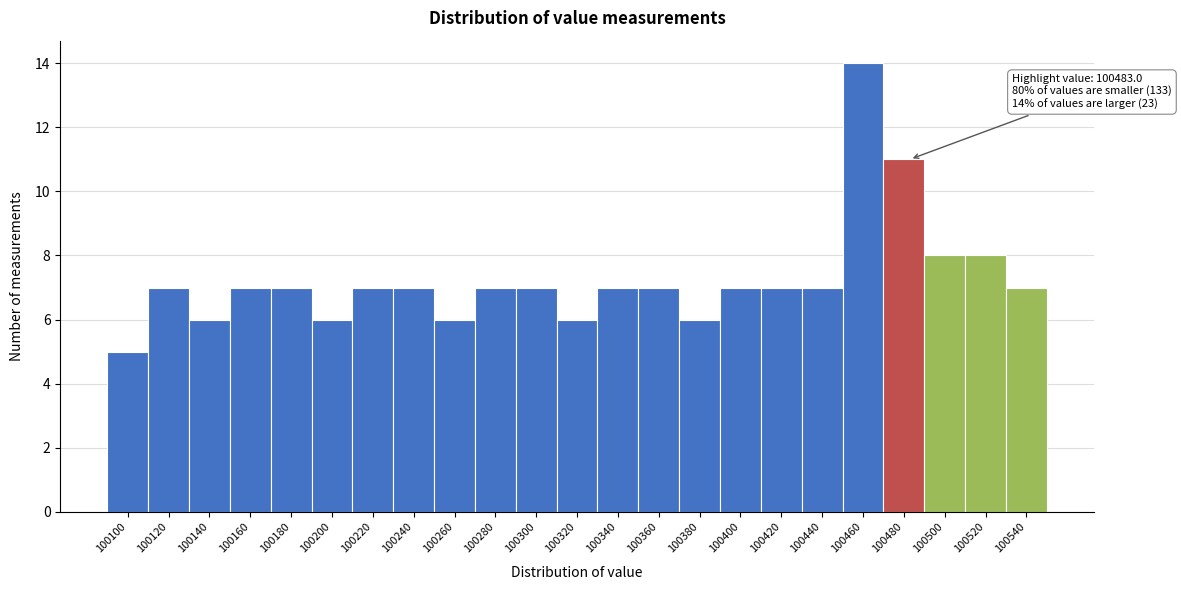

Reading left to right, transcribe all the data shown in this chart.

5	7	6	7	7	6	7	7	6	7	7	6	7	7	6	7	7	7	14	11	8	8	7